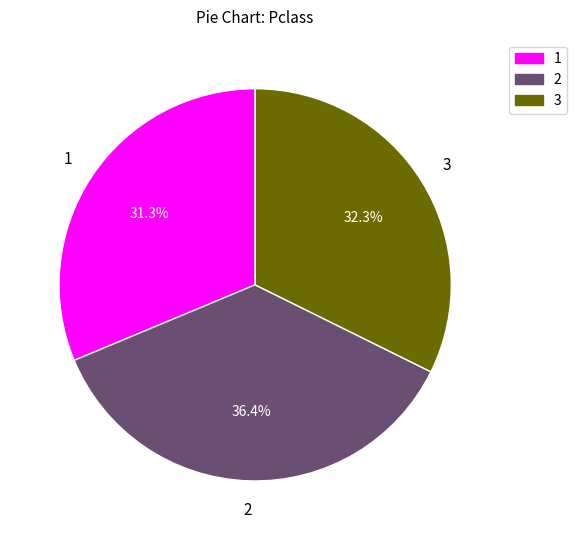

Does 3 account for over 50% of the chart?

No